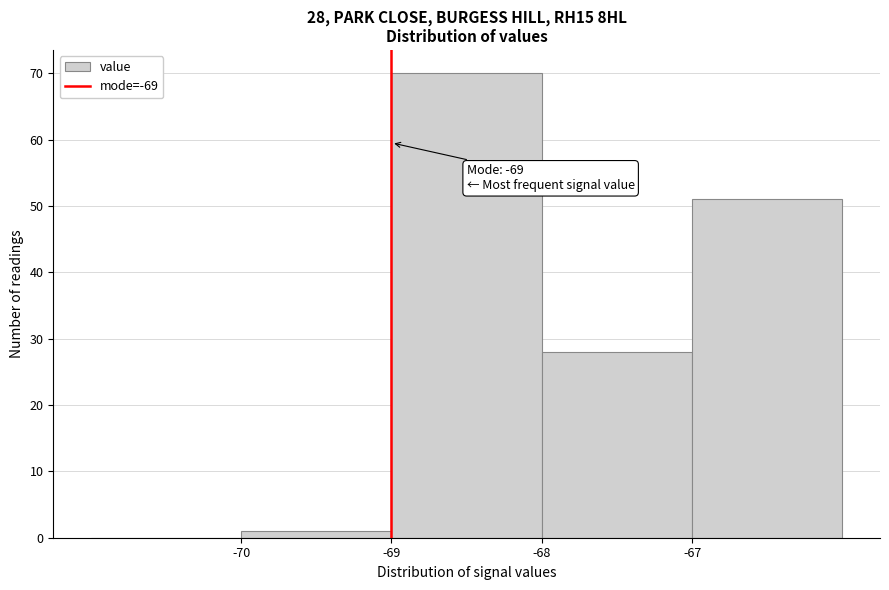

Over which range of the x-axis is the bar tallest?

-69 to -68